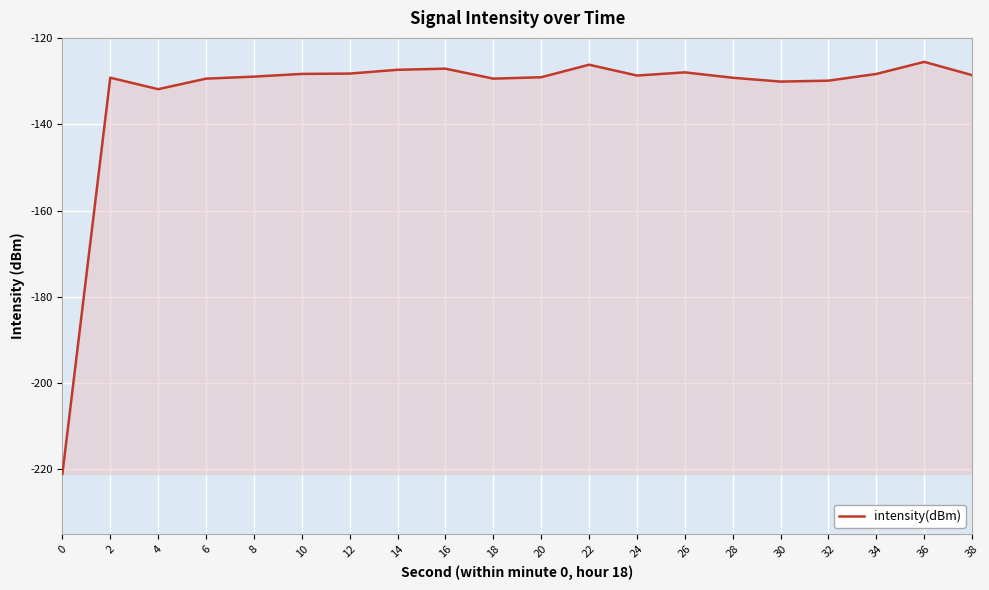

What is the greatest value displayed?

-125.6